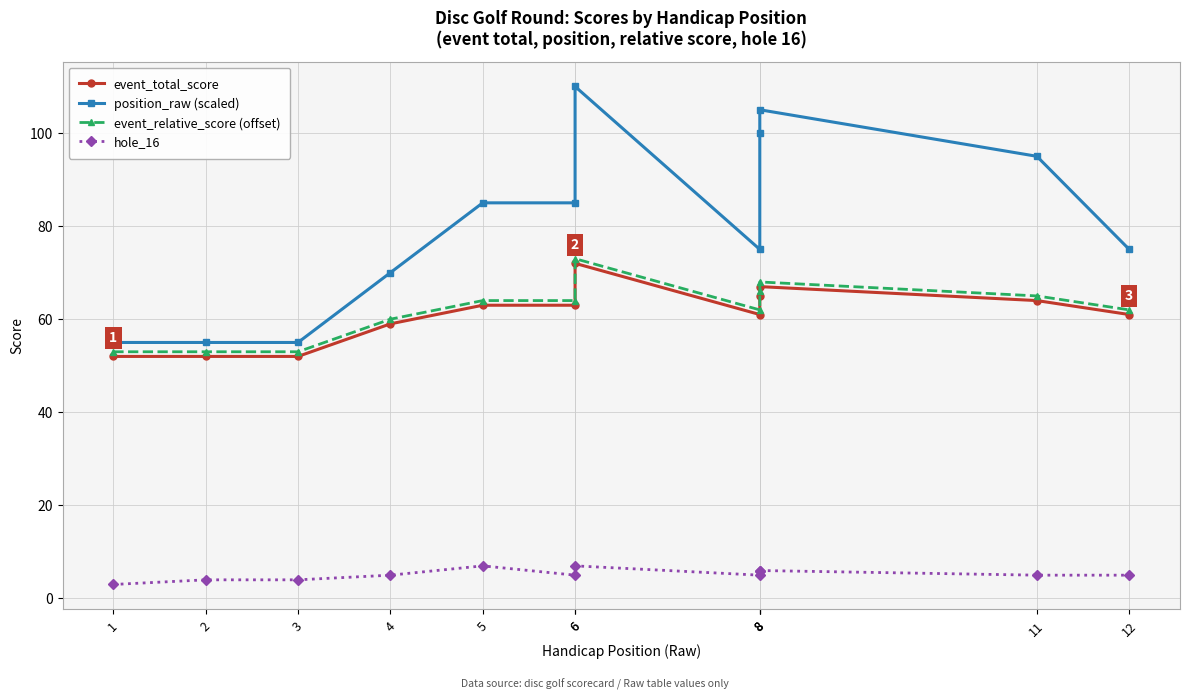

True or false: position_raw (scaled) has a value of 85 at 5.

True